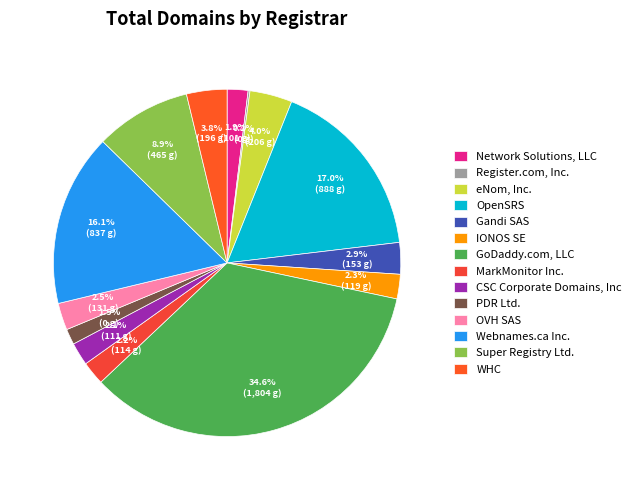

How many segments does this pie chart have?

14